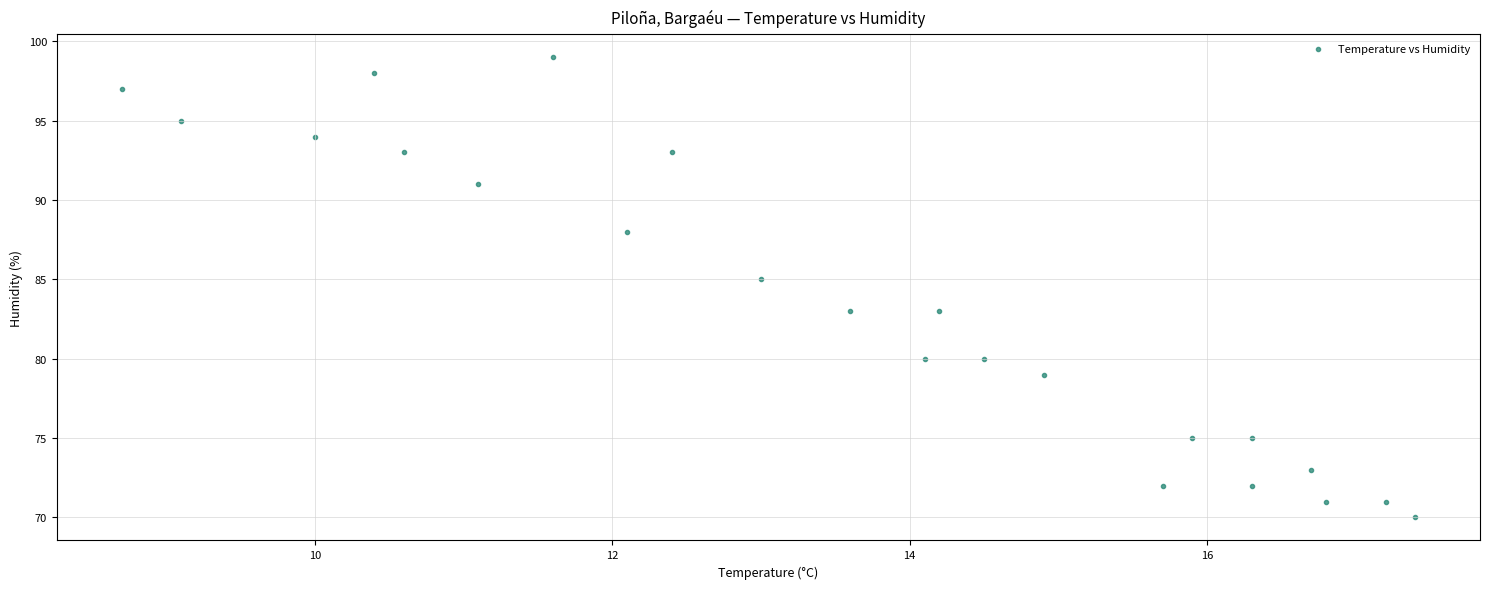

What is the range of Y values (max minus min)?

29